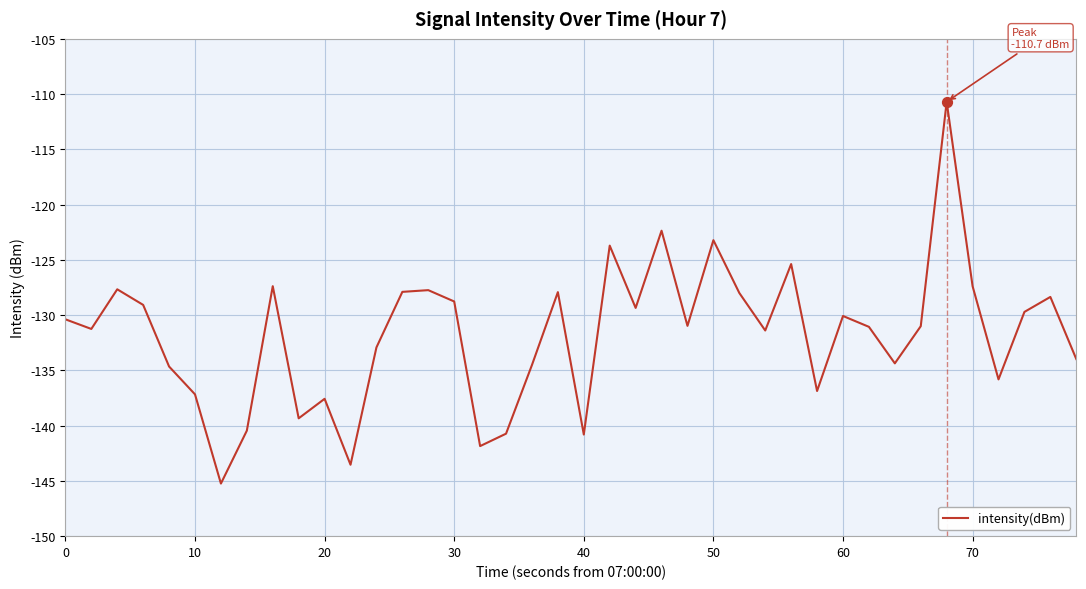

What is the smallest value displayed?

-145.2